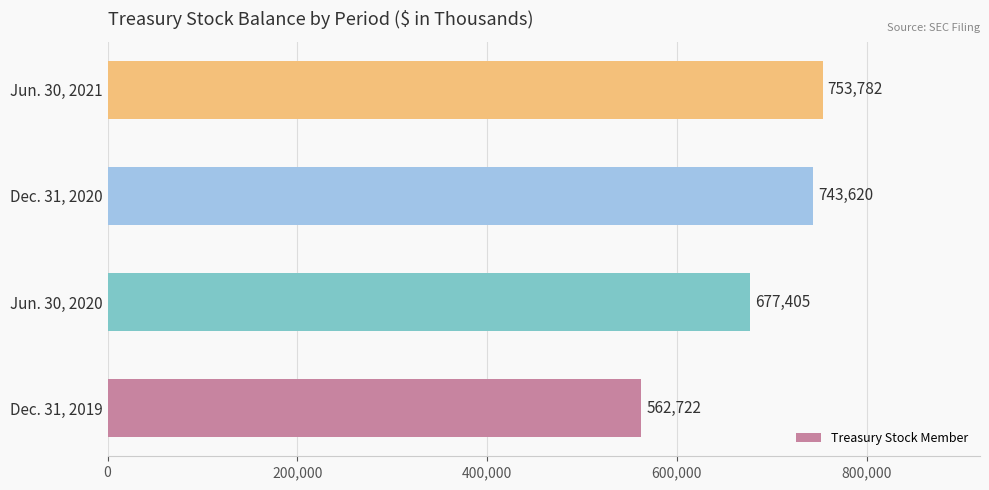

How many bars are there in total?

4